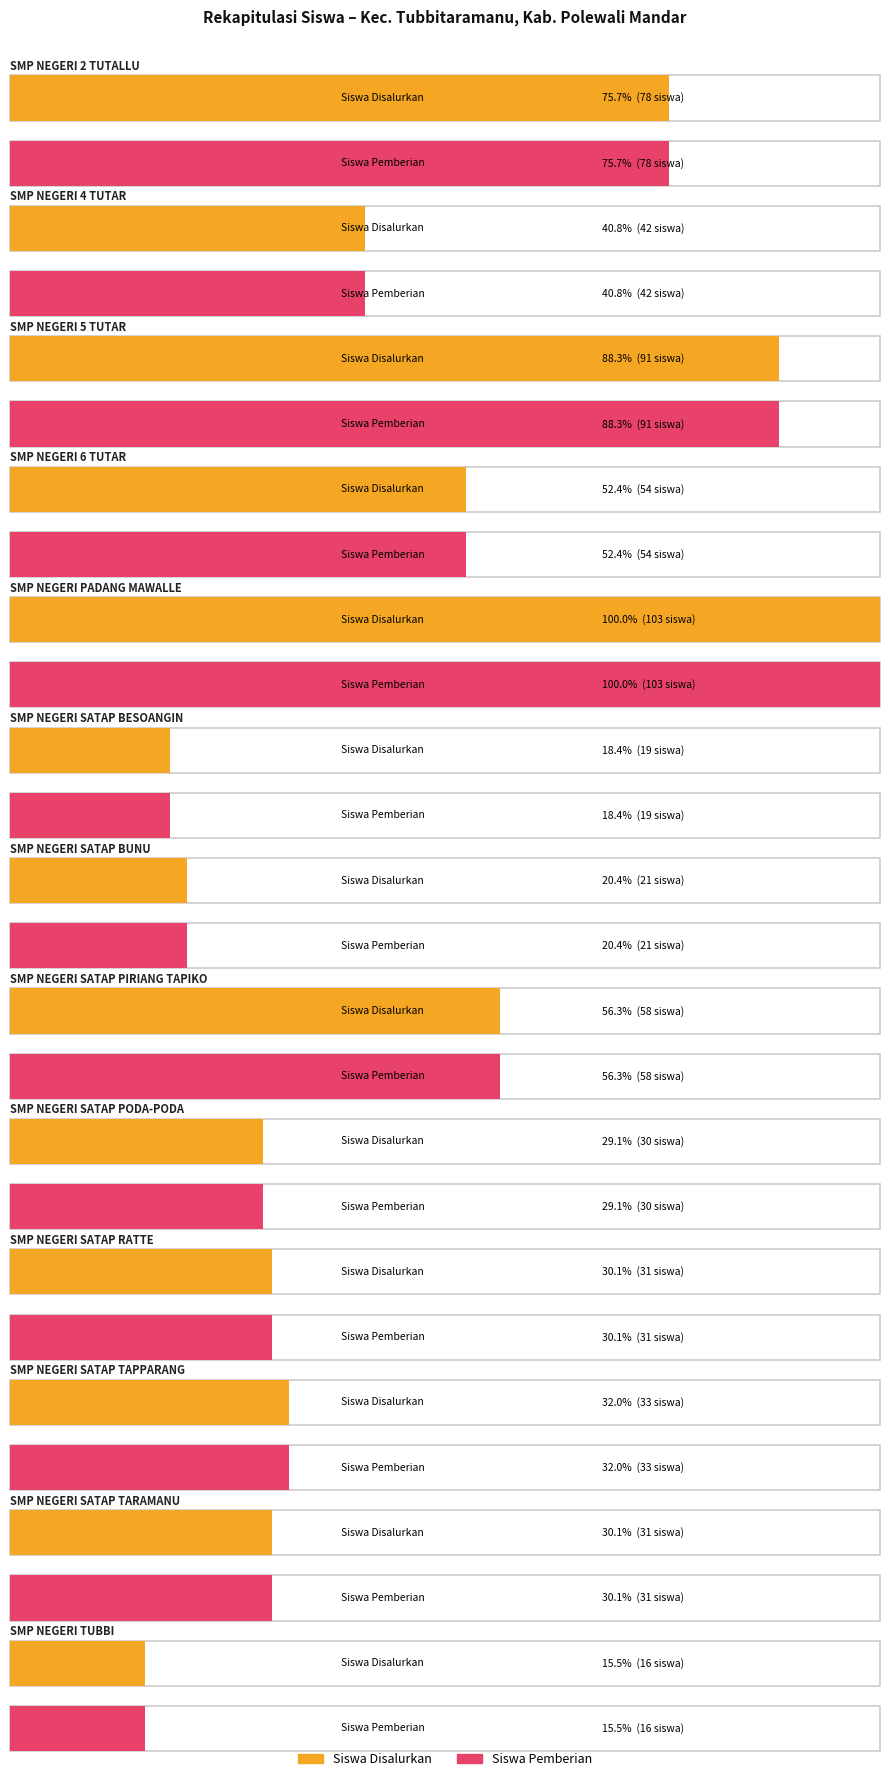

Count the number of categories in the chart.

13